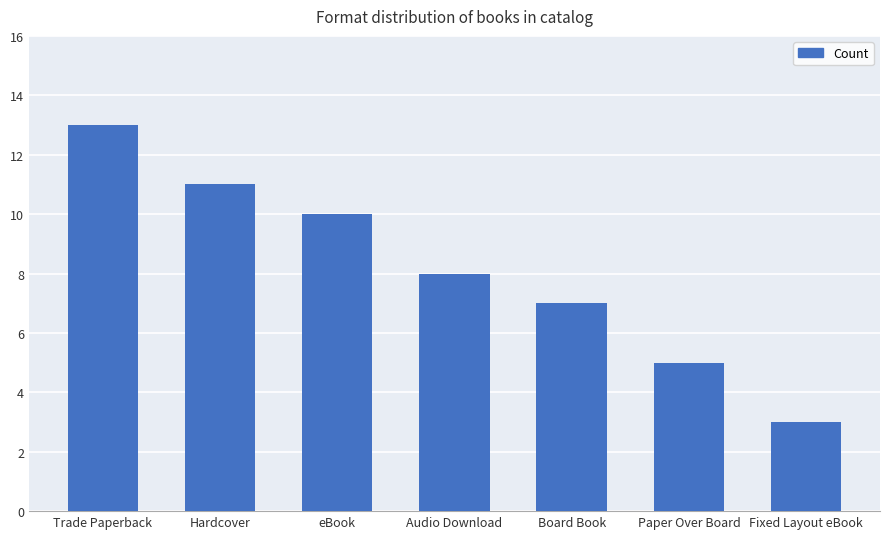

Reading left to right, extract all data points from this chart.

13	11	10	8	7	5	3